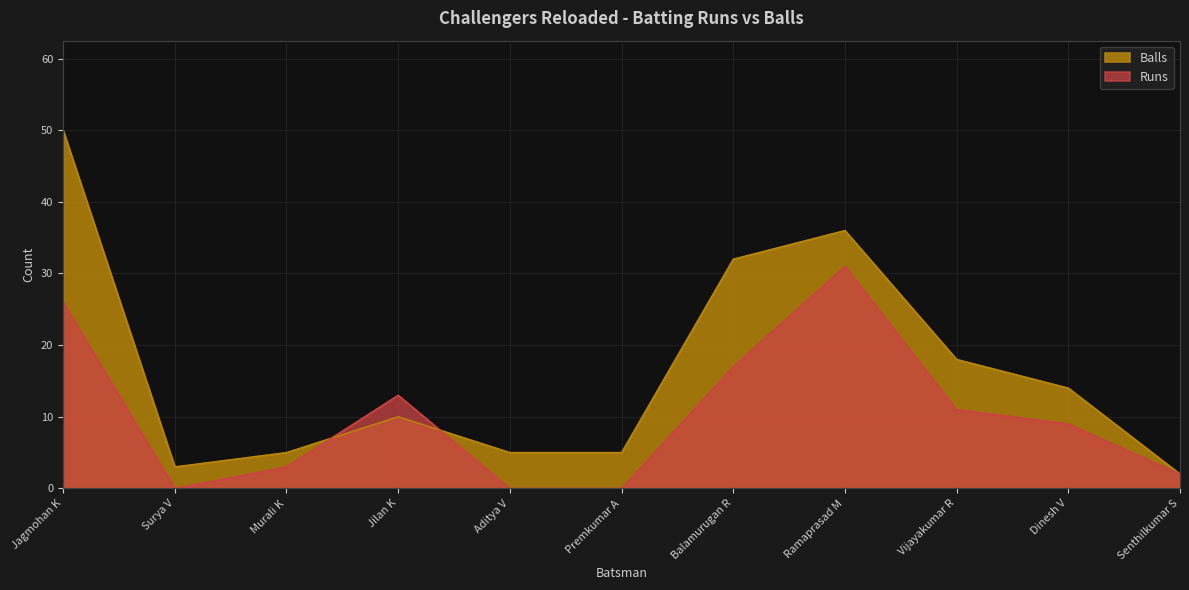

In Balls, how many points are higher than both neighbors (excluding endpoints)?

2